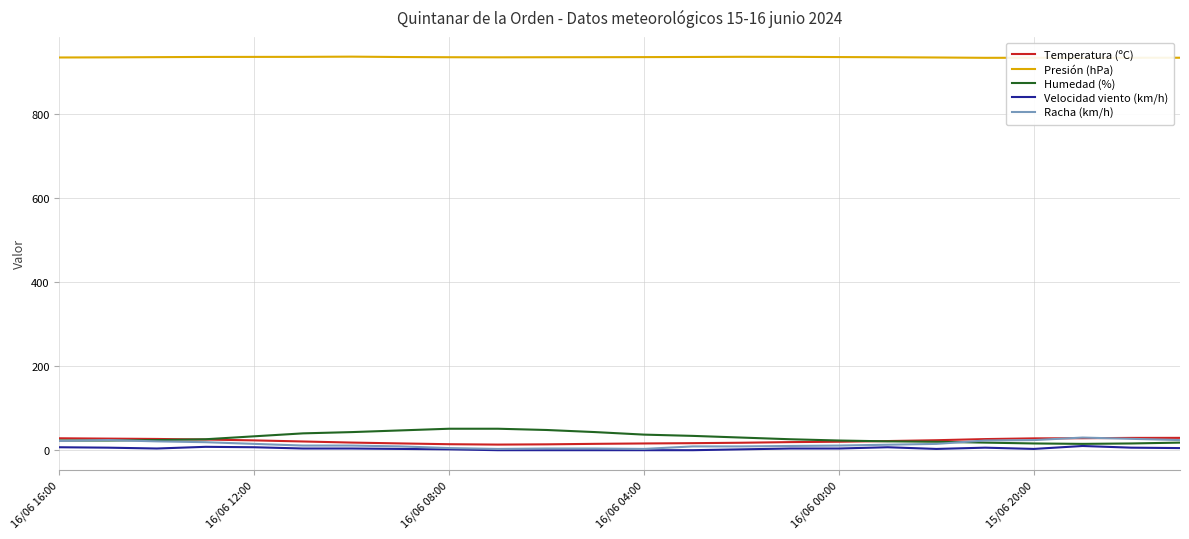

True or false: Velocidad viento (km/h) and Presión (hPa) cross at least once.

False